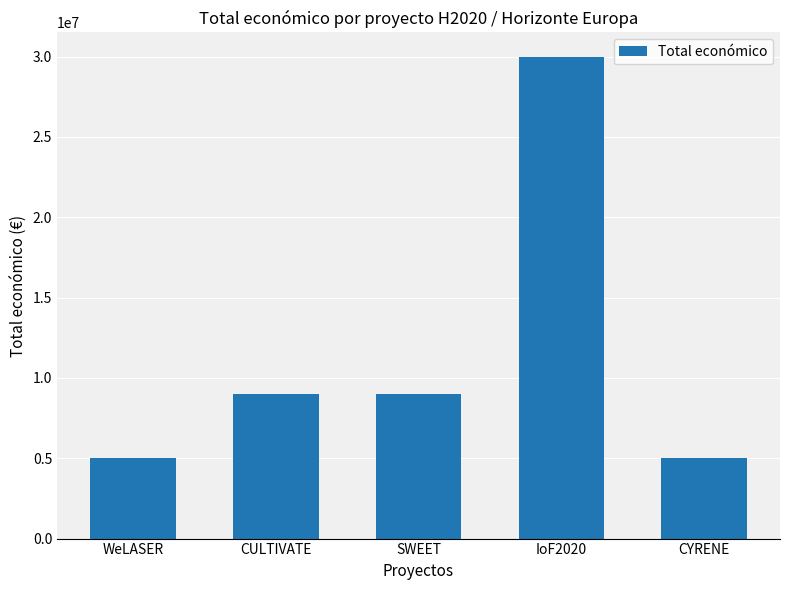

At which label does the data first exceed 8987579?

CULTIVATE